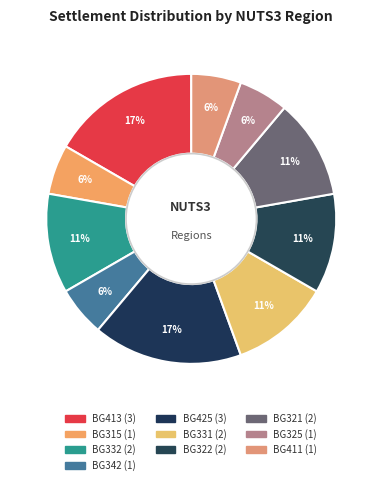

To the nearest percent, what is the average slice percentage?

10%